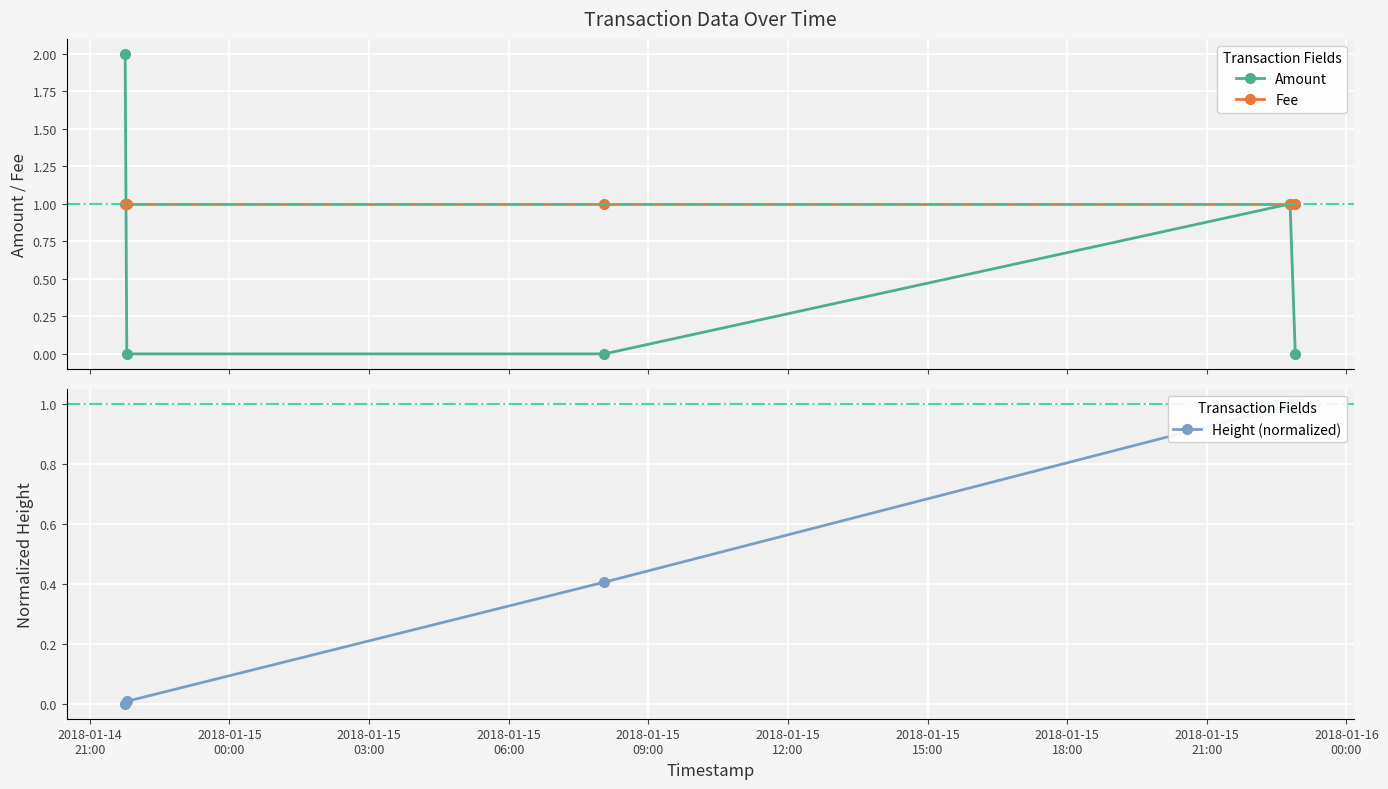

What are all the series names shown in the legend?

Amount, Fee, Height (normalized)